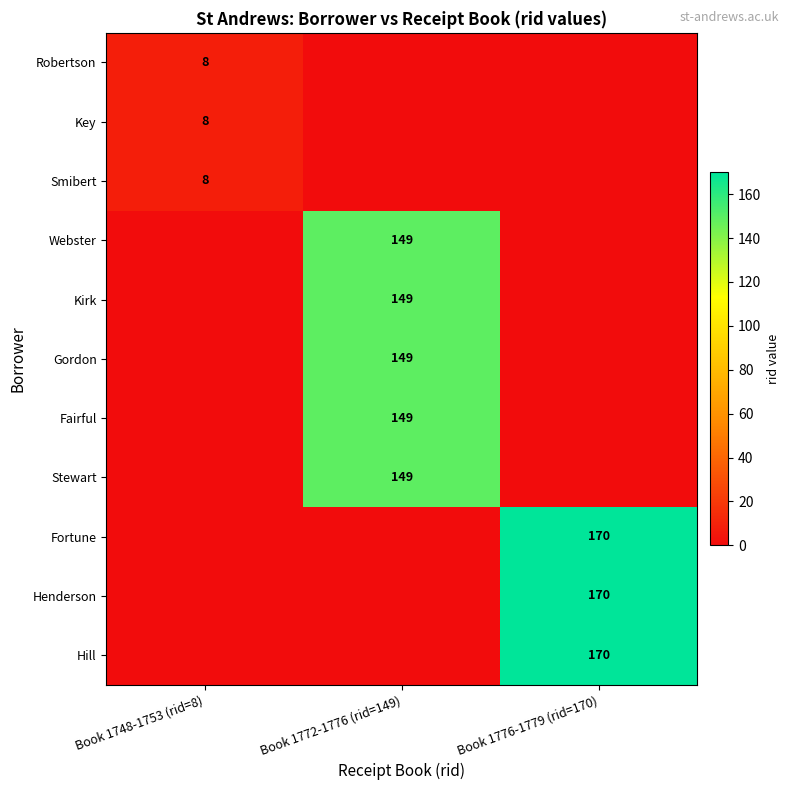

Is it true that Robertson equals 8 at Book 1748-1753 (rid=8)?

True